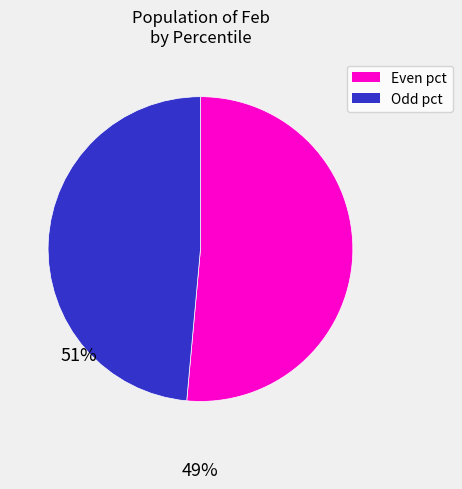

Is there any slice that represents more than half of the pie?

Yes